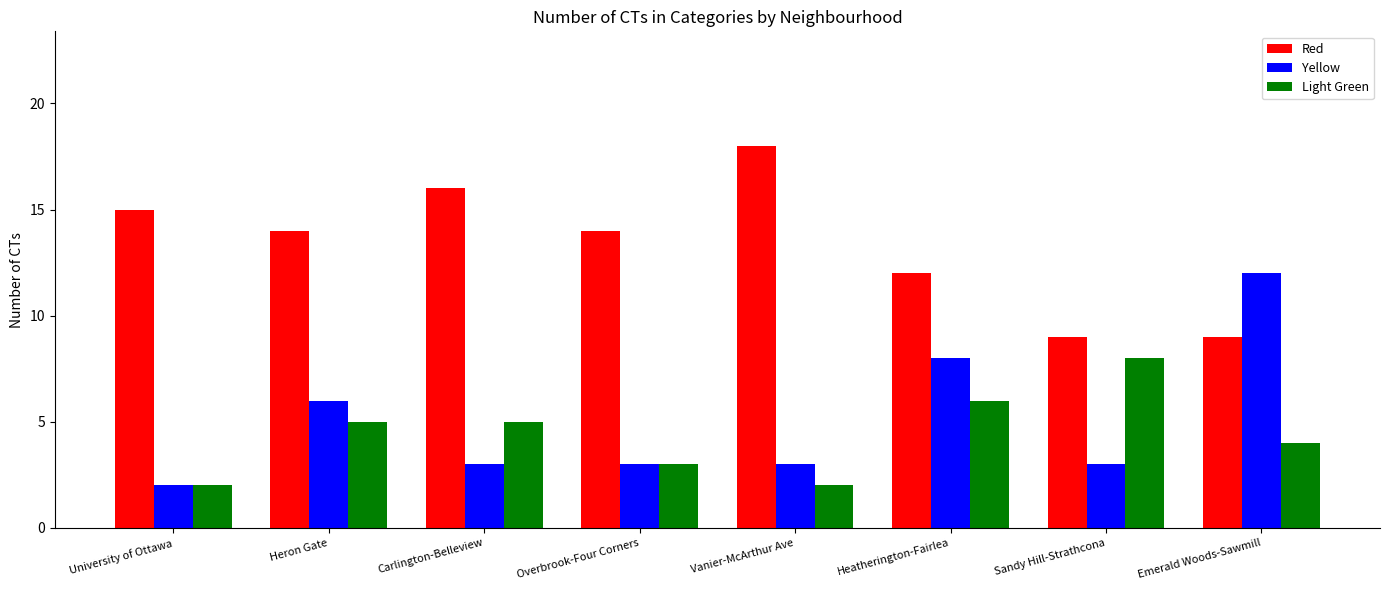

What is the smallest value displayed?

2